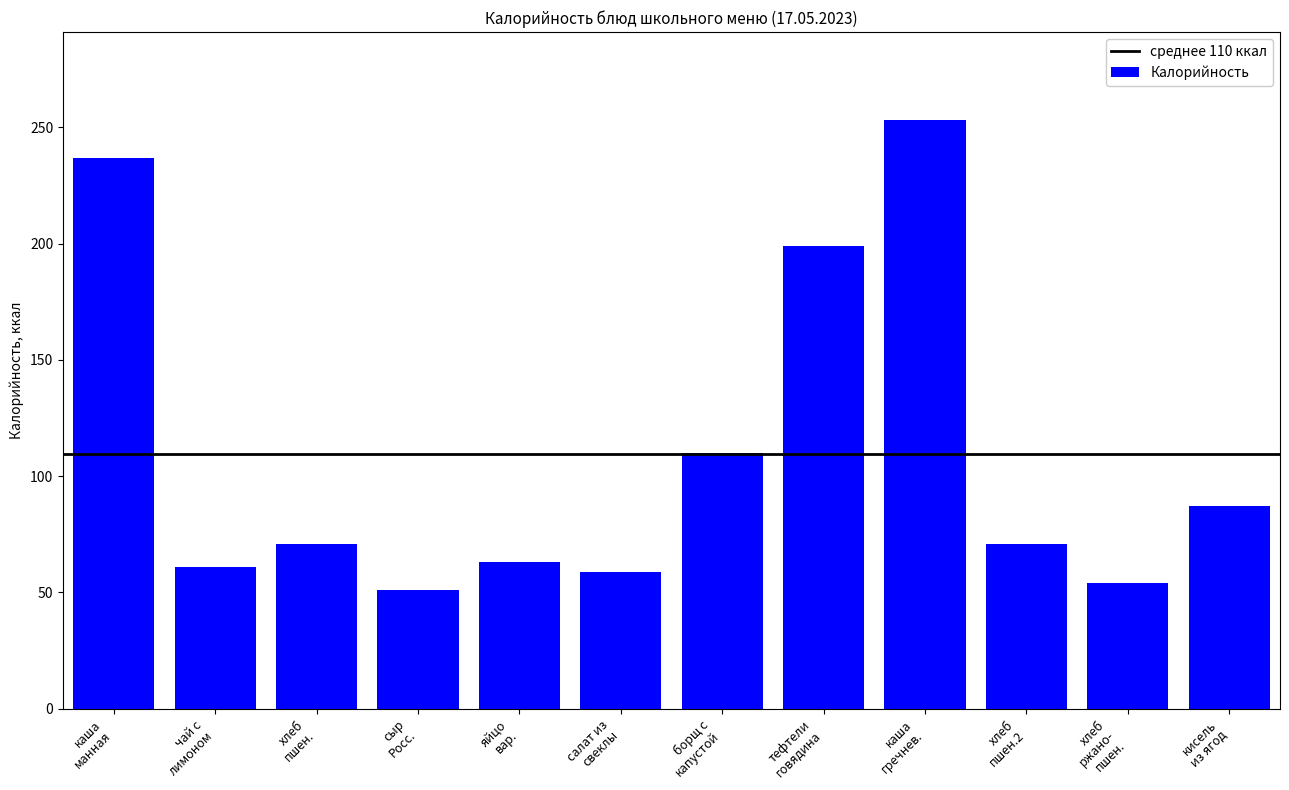

What is the maximum value shown in the chart?

253